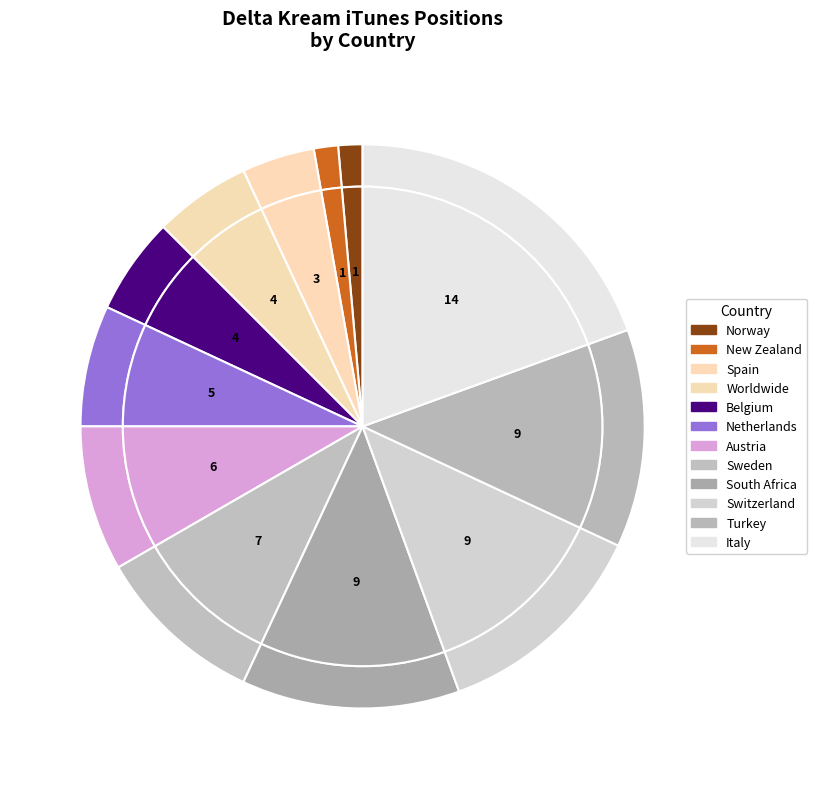

Which slice is the smallest?

Norway